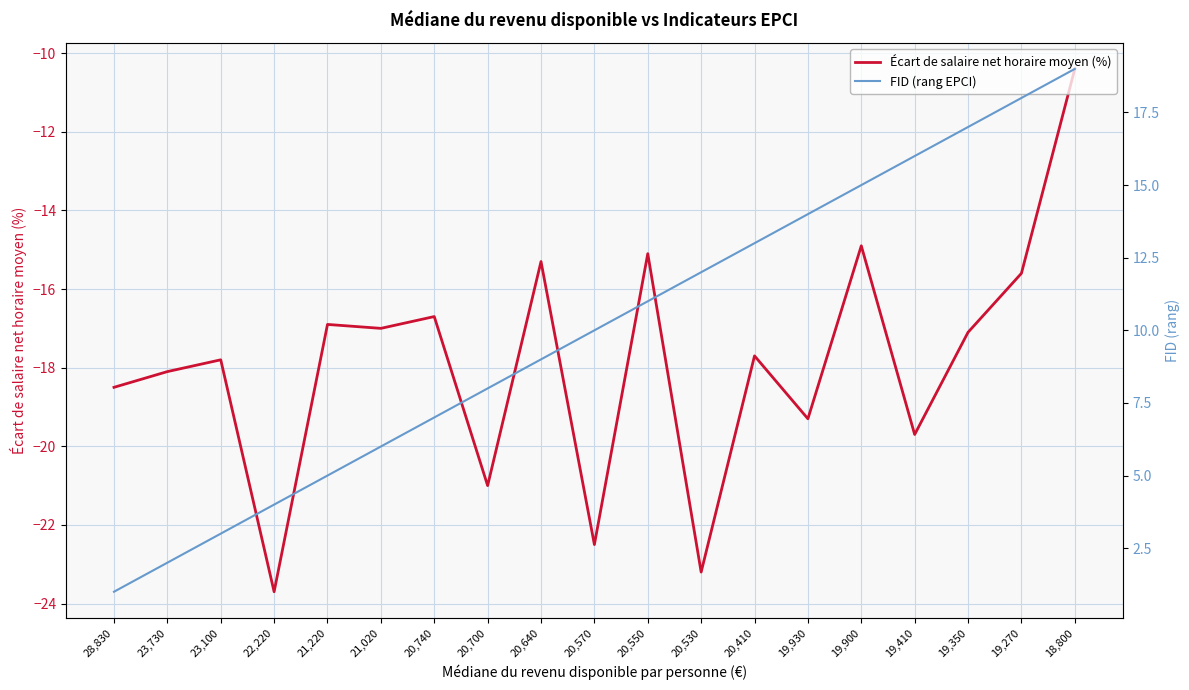

List the series in order of their peak value, lowest first.

Écart de salaire net horaire moyen (%), FID (rang EPCI)